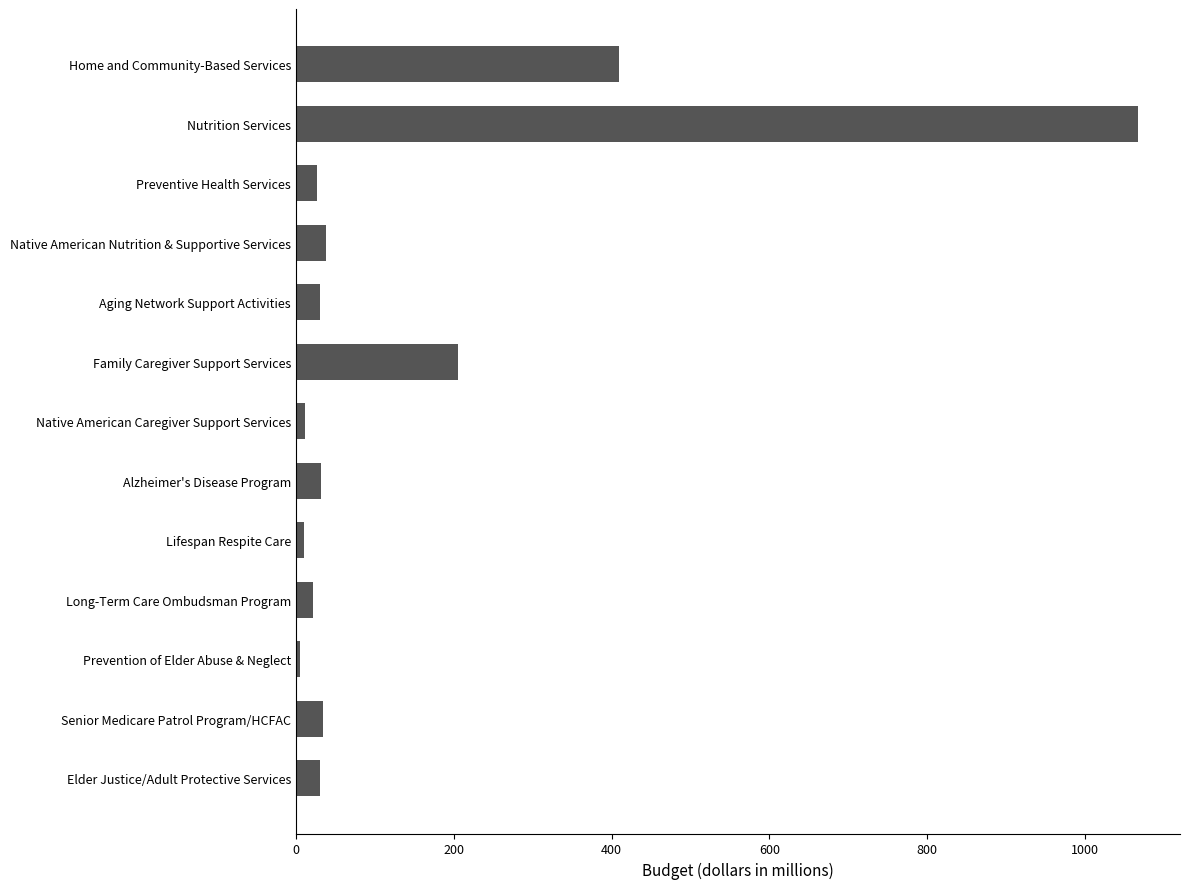

What is the difference between the maximum and second lowest values?

1056.8